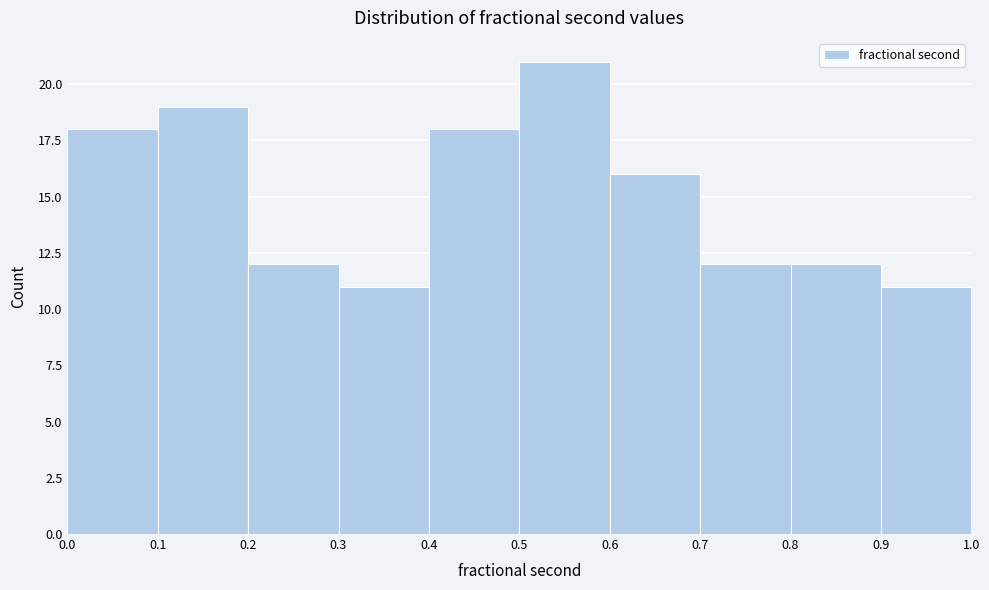

What is the height of the bar covering 0.9 to 1.0 on the x-axis? The values are not printed on the chart, so give them approximately, as read against the axis.

11